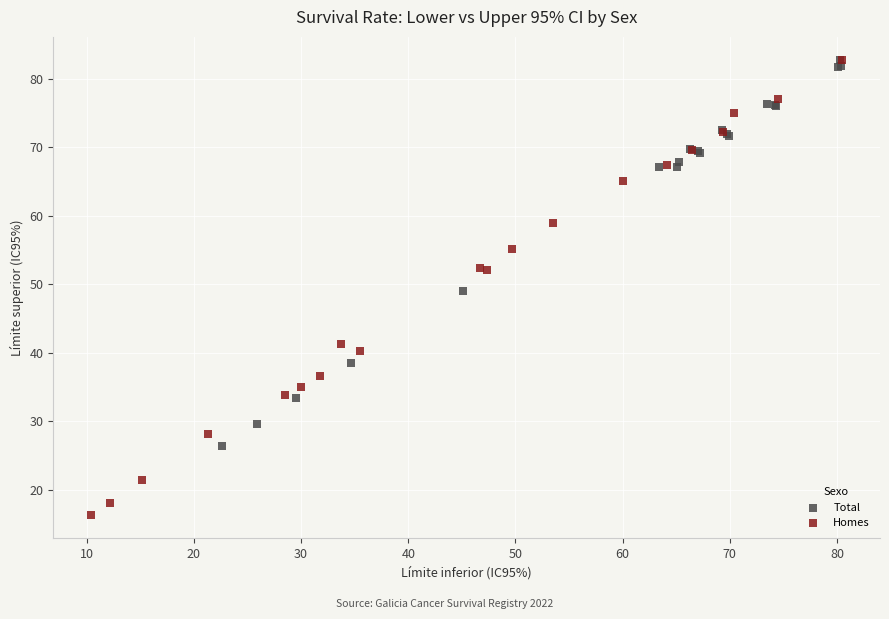

Which series has the largest Y range (max minus min)?

Homes